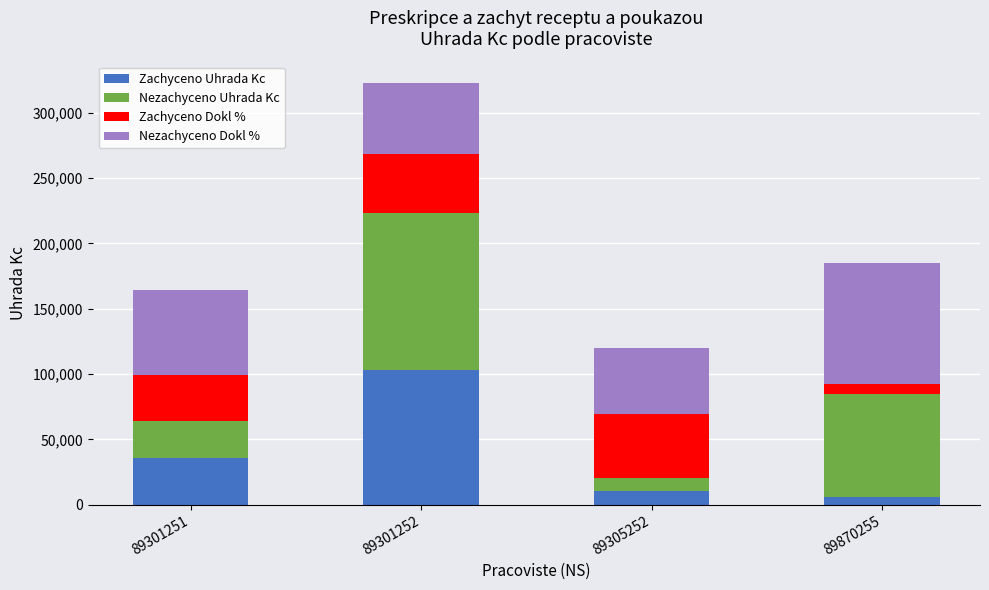

How many categories are shown in the chart?

4